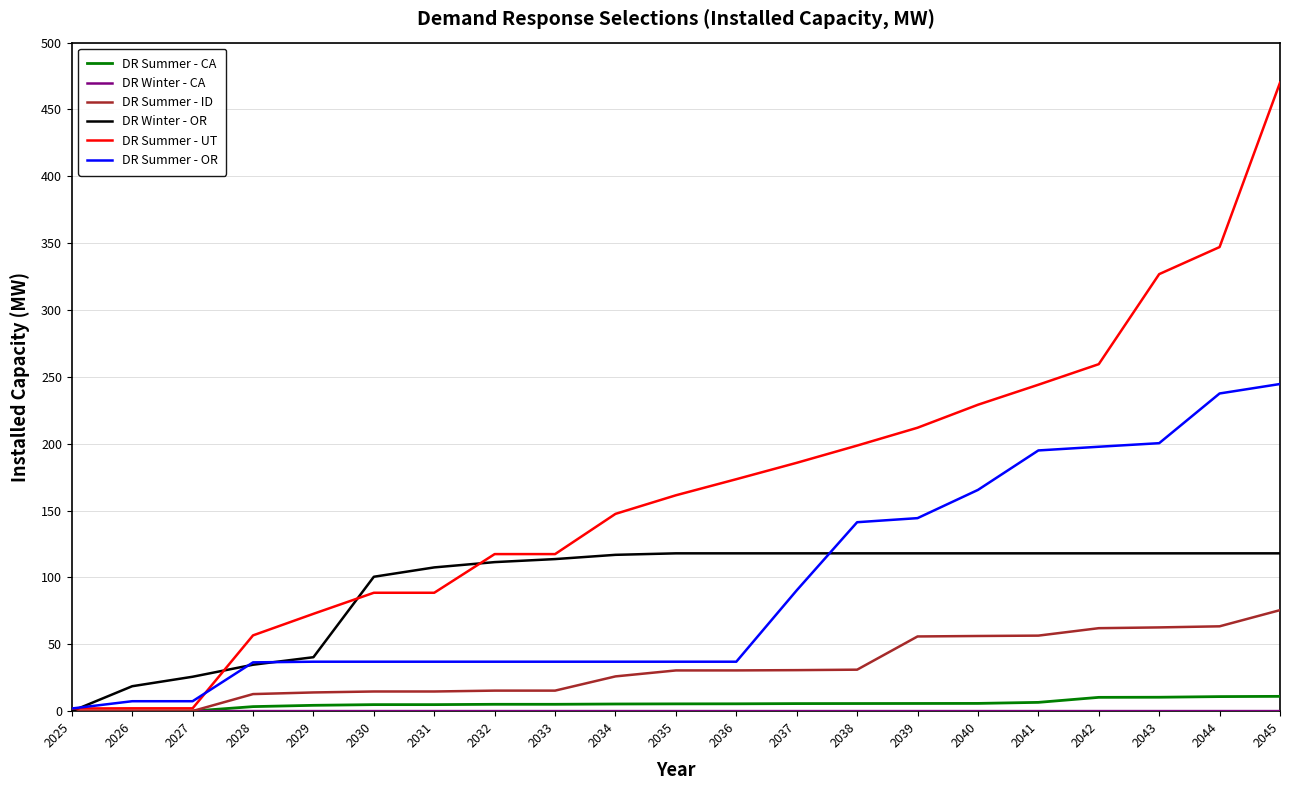

Which series has the largest range (max minus min)?

DR Summer - UT